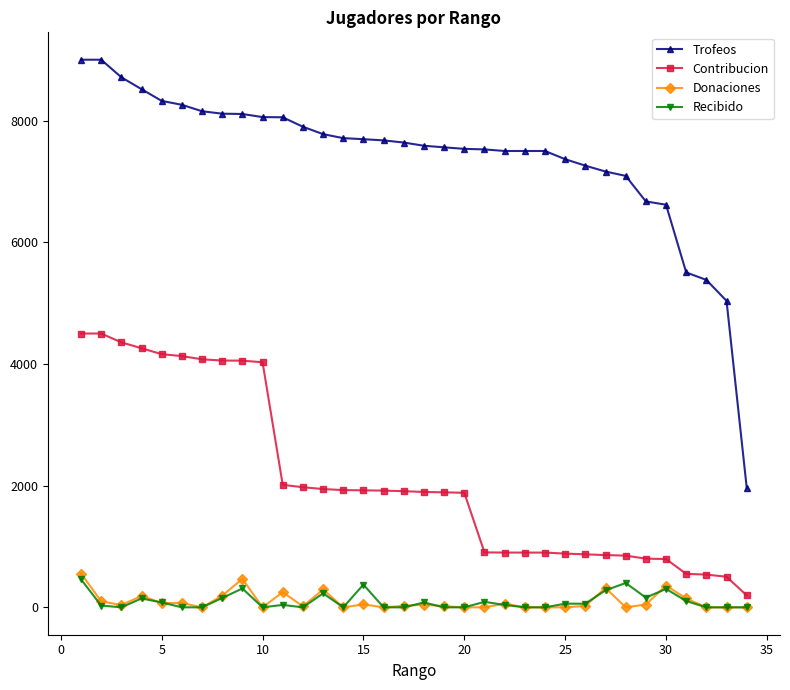

True or false: Donaciones and Contribucion cross at least once.

False